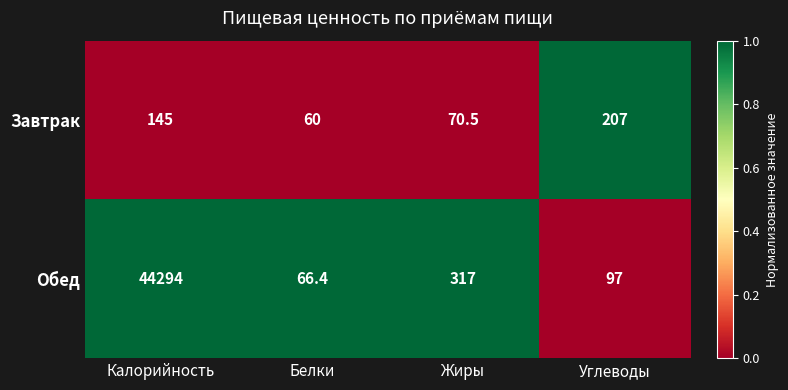

At Жиры, list the series in order from largest to smallest.

Обед, Завтрак